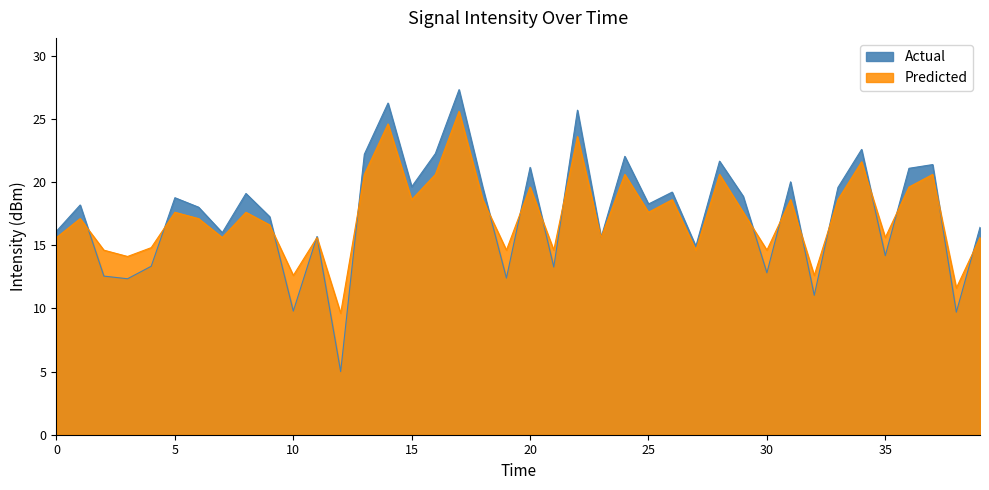

What is the value of the Actual point at the 35th from the left?

22.6